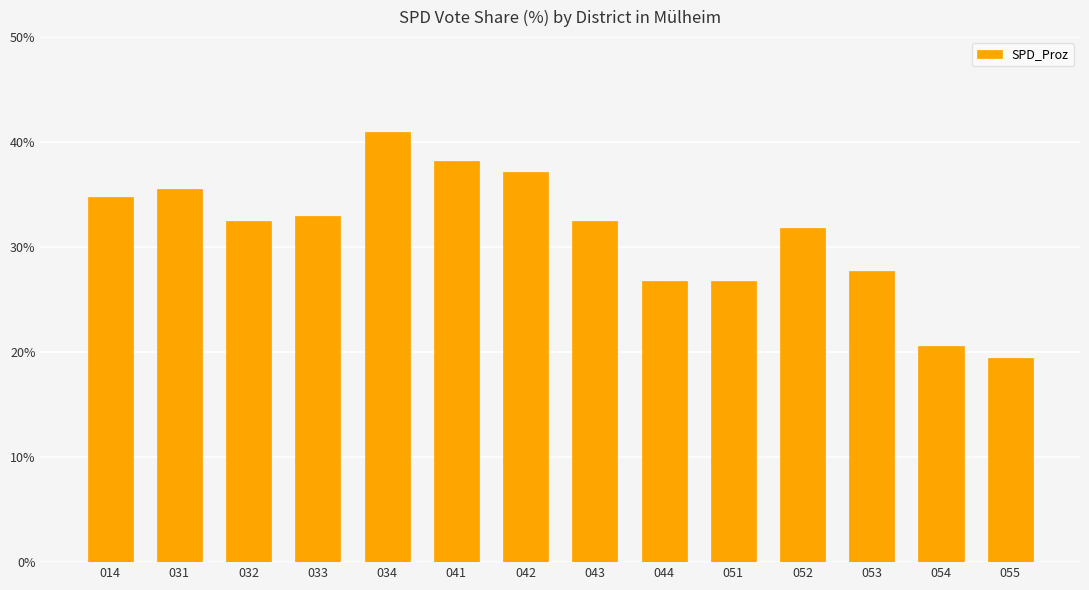

What is the sum of the values at 031 and 055?

54.9